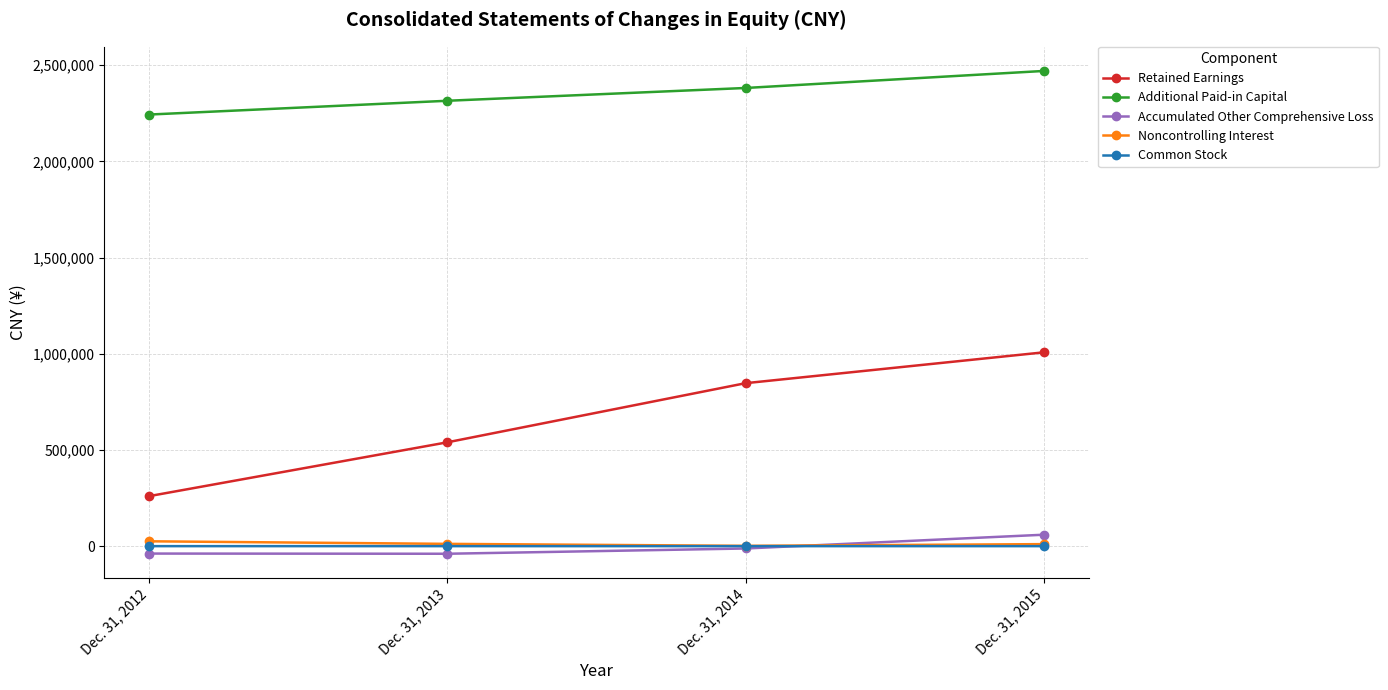

Which series changed the most between Dec. 31, 2013 and Dec. 31, 2014?

Retained Earnings